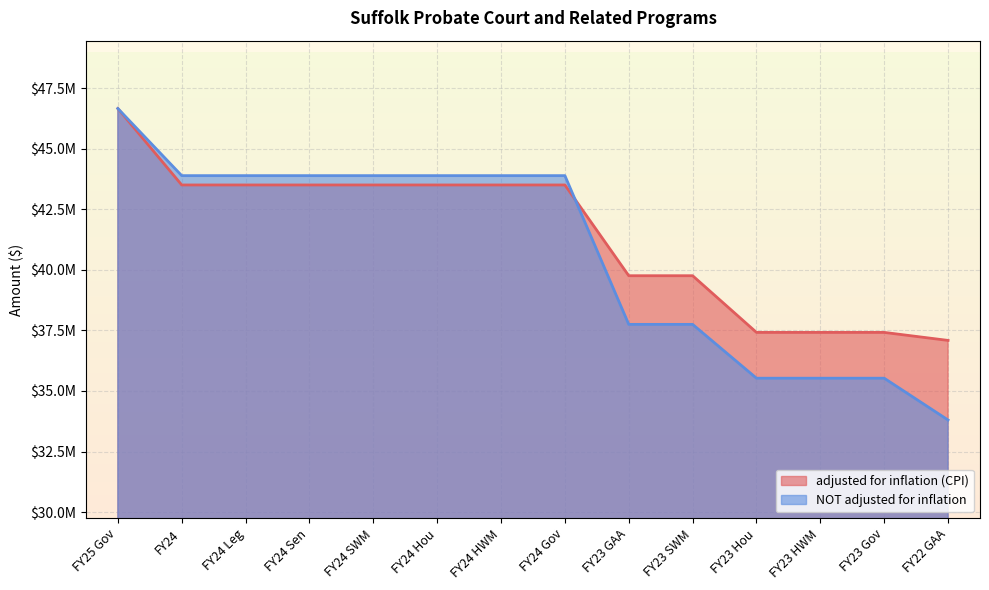

What is the maximum value for adjusted for inflation (CPI)?

46653986